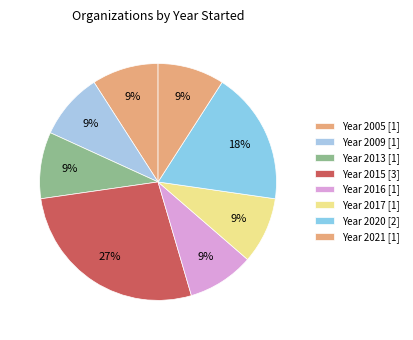

How many segments does this pie chart have?

8